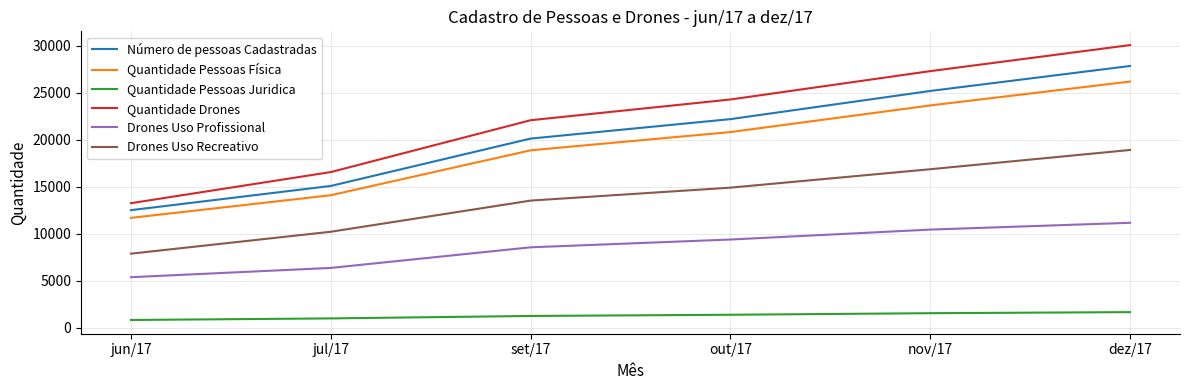

Which label corresponds to the largest value in the chart?

dez/17